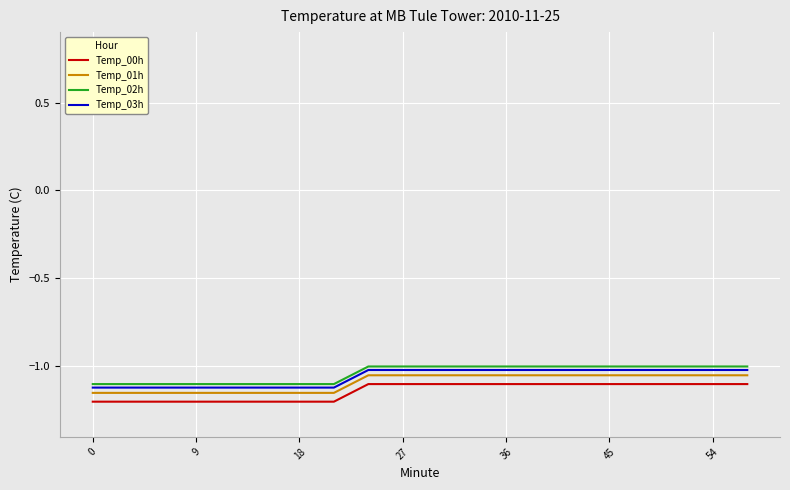

True or false: Temp_00h and Temp_01h intersect in this chart.

False